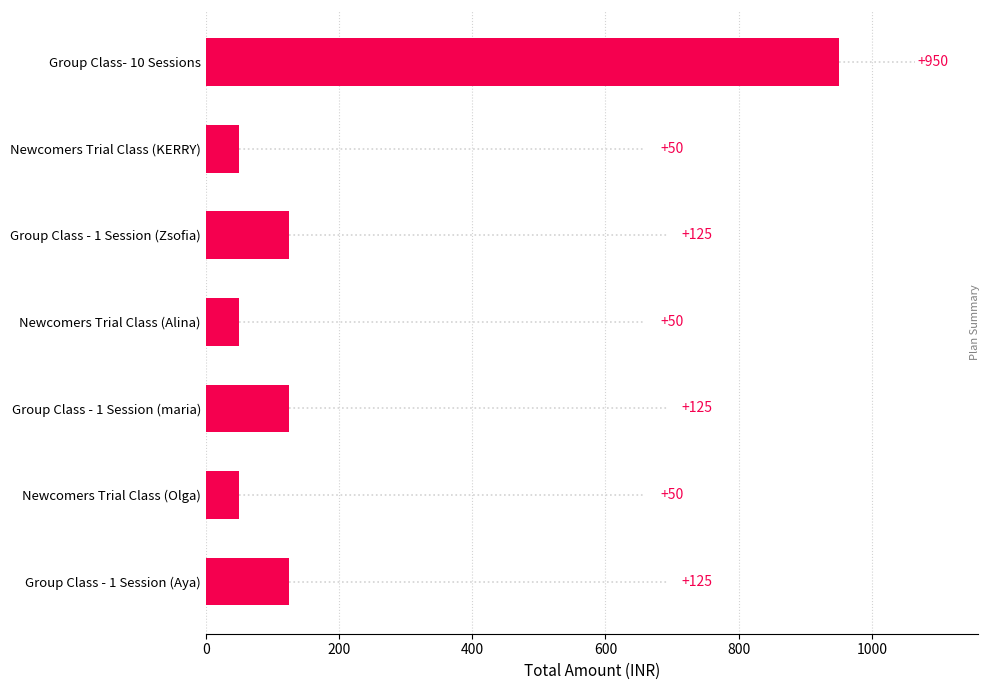

What is the value of the 7th bar from the top?

125